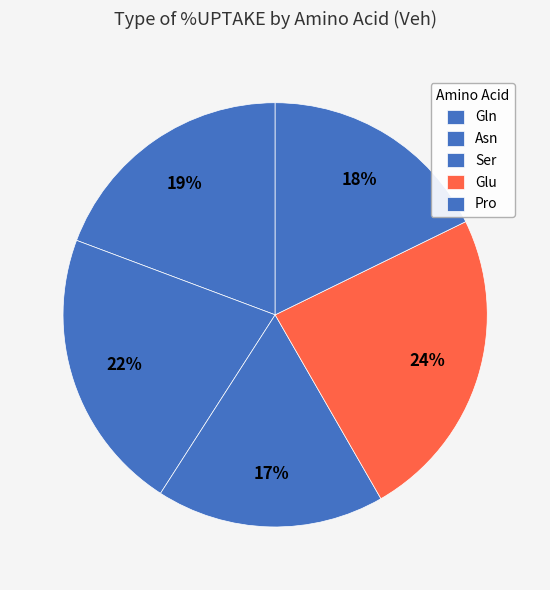

What is the smallest slice in the pie chart?

Ser